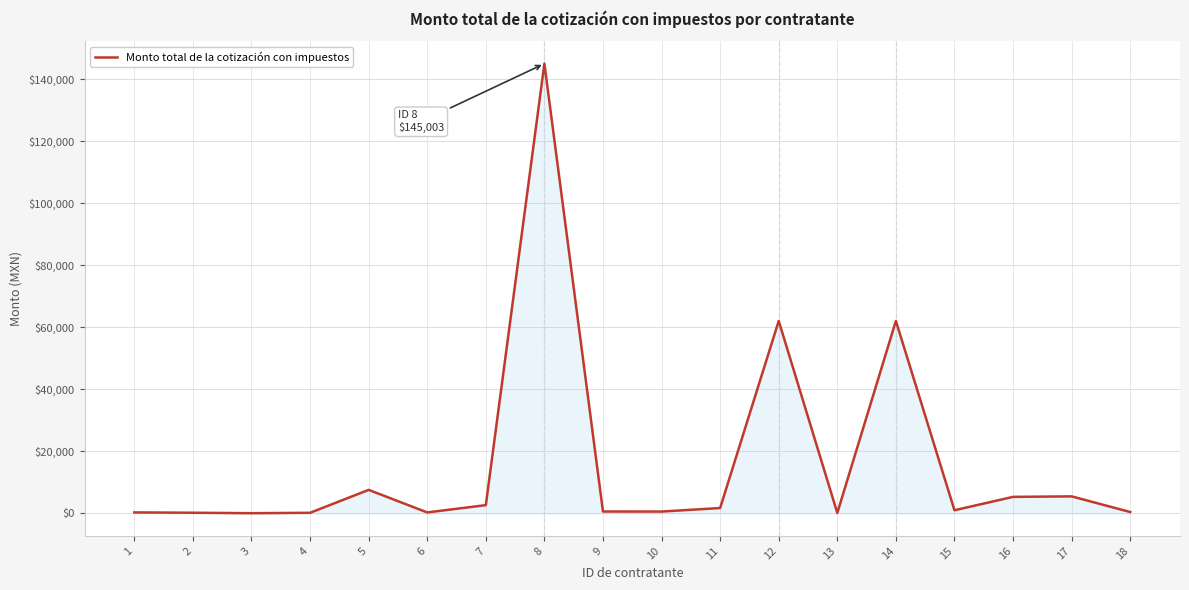

What is the maximum value shown in the chart?

145003.1